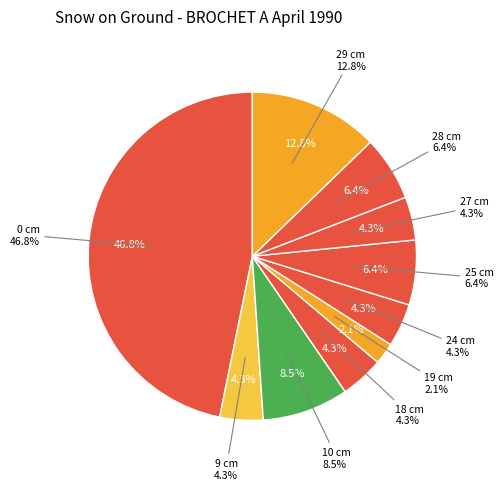

Count the number of slices in the pie.

10